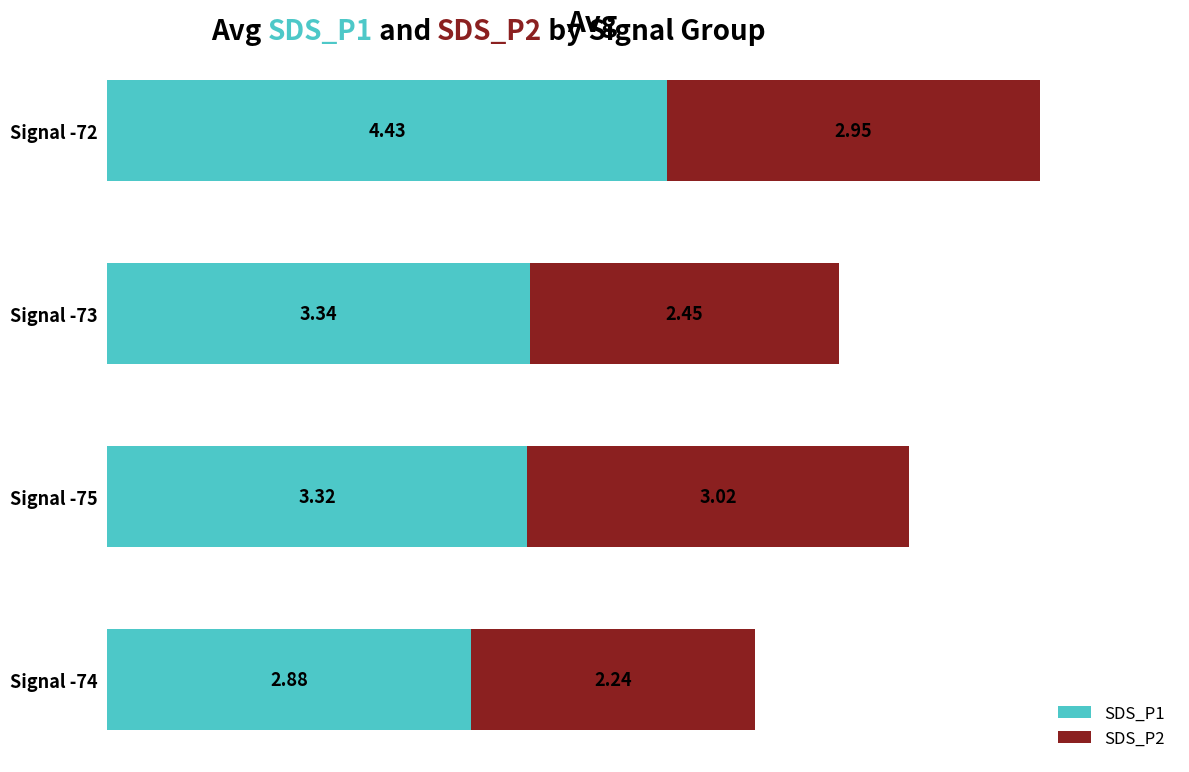

List the labels in order of SDS_P1 value, largest first.

Signal -72, Signal -73, Signal -75, Signal -74